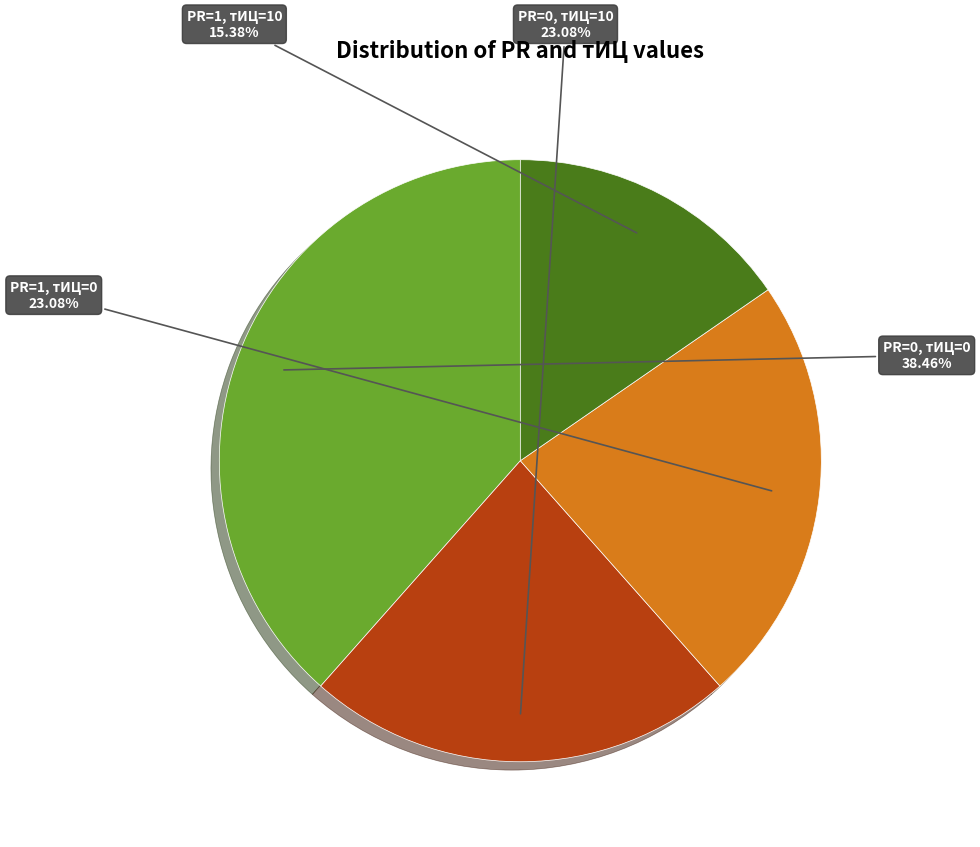

Is there any slice that represents more than half of the pie?

No